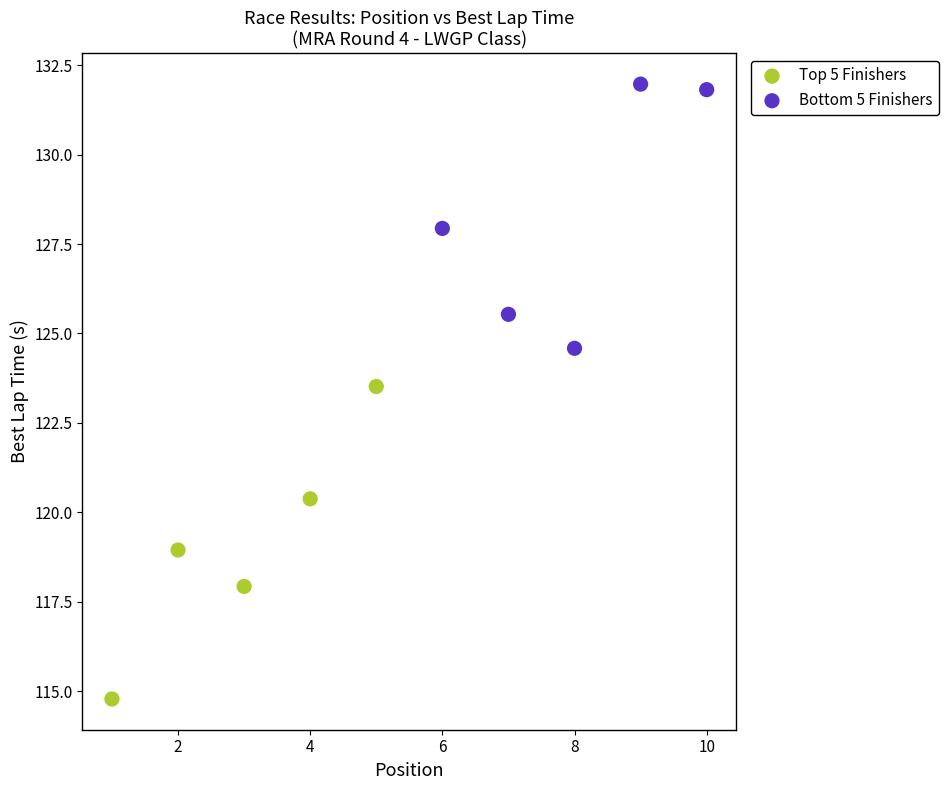

Which series reaches the minimum Y coordinate?

Top 5 Finishers